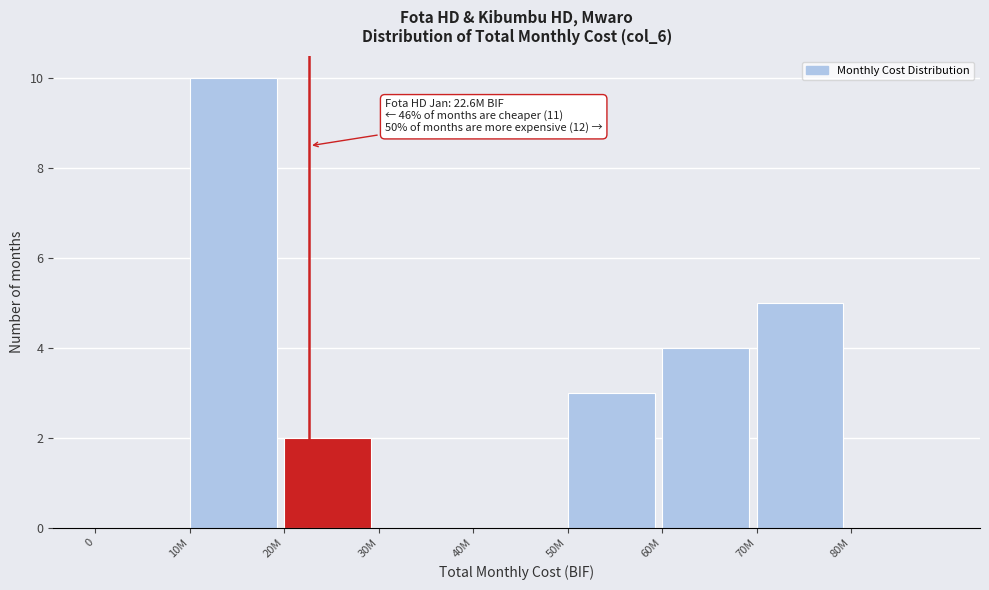

Reading left to right, list all the values displayed in this chart.

0=0	10M=10	20M=2	30M=0	40M=0	50M=3	60M=4	70M=5	80M=0